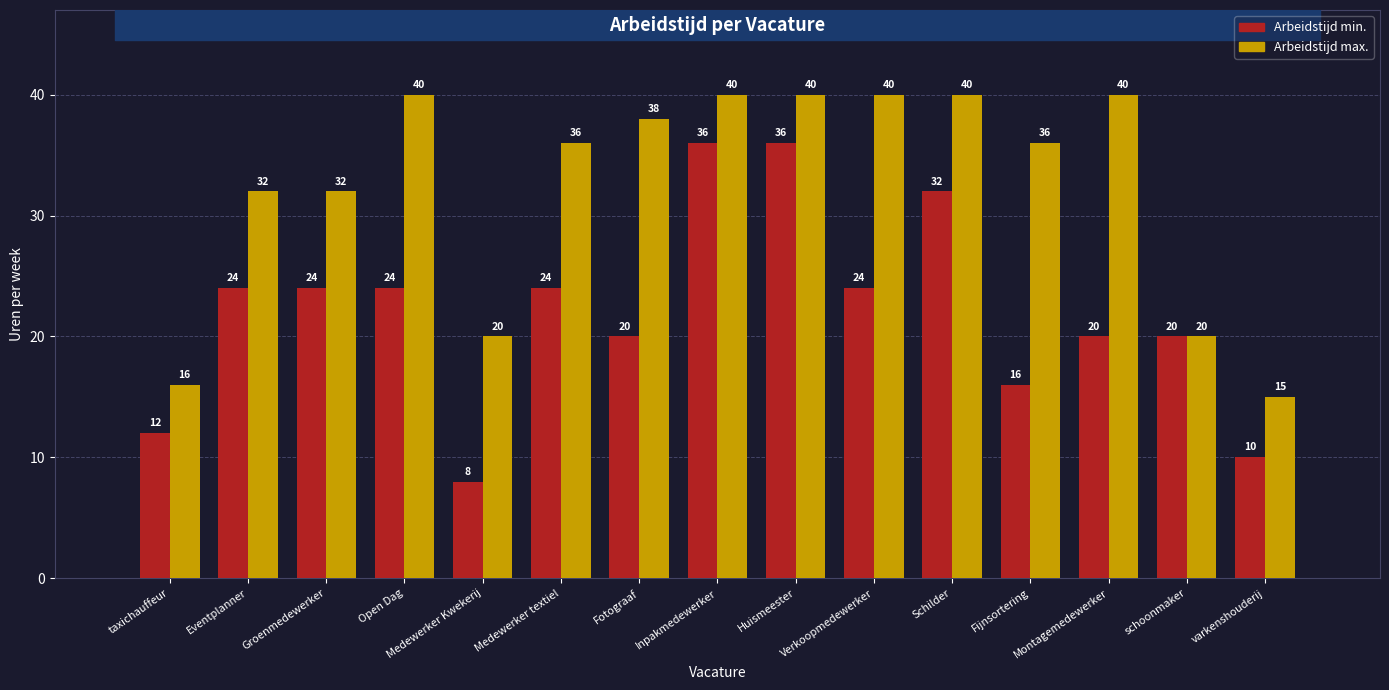

Between Open Dag and Montagemedewerker, which series saw the biggest shift?

Arbeidstijd min.